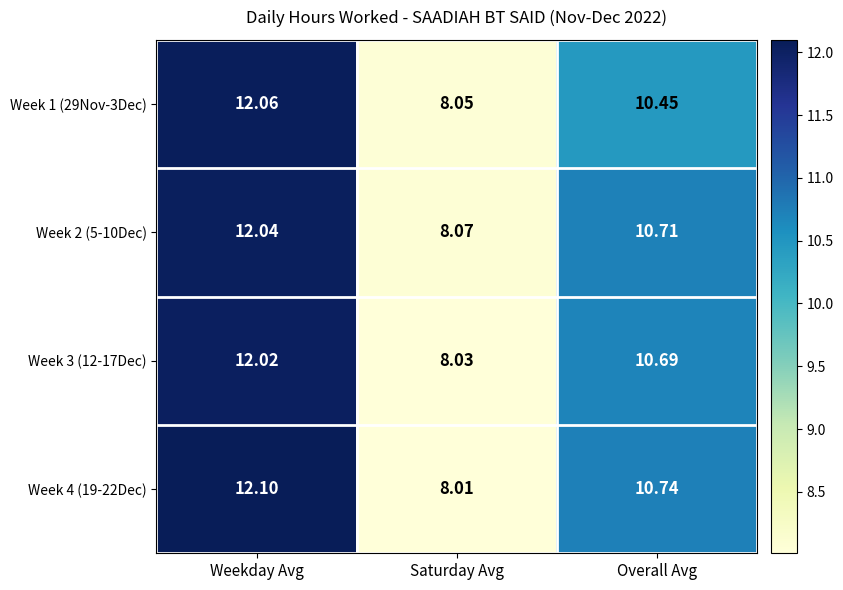

At which category is the sum across all series the highest?

Weekday Avg